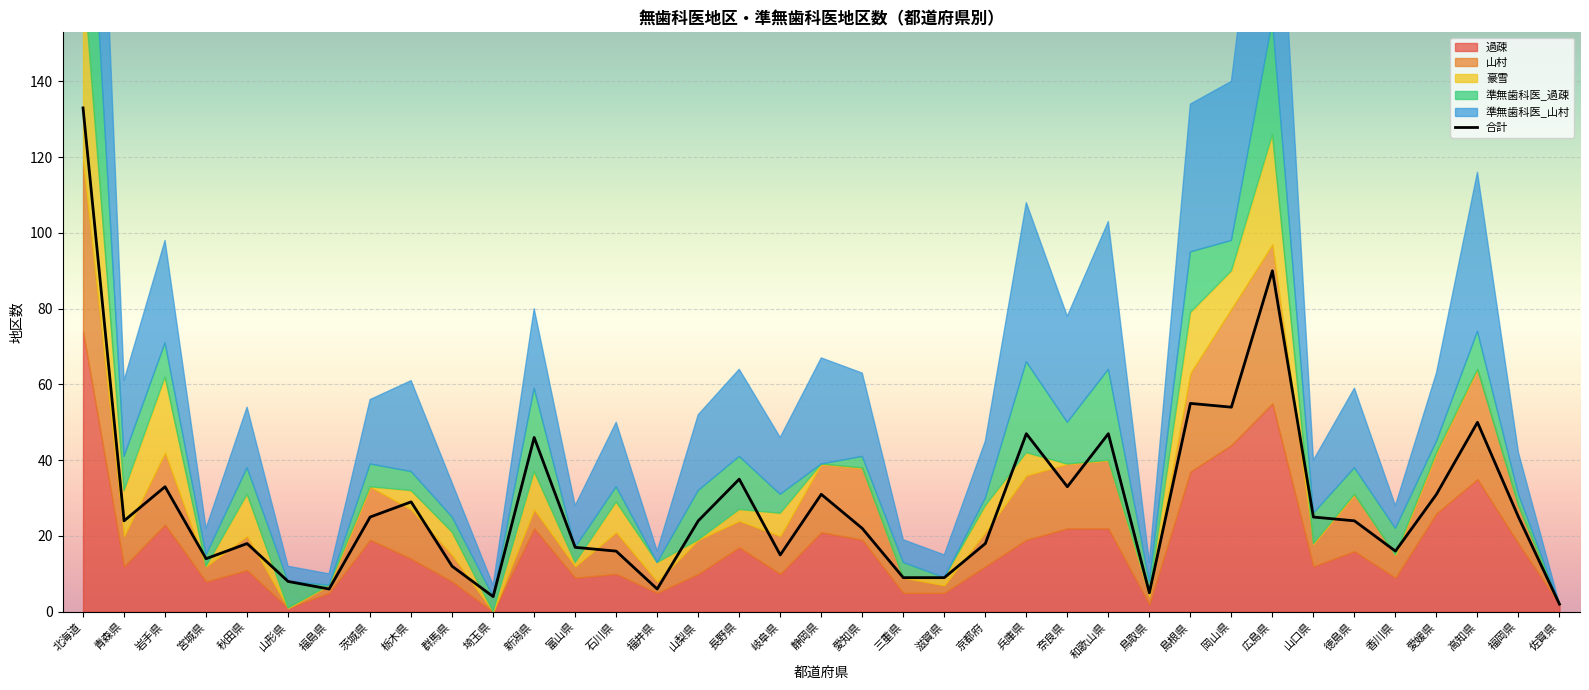

What position from the left is 兵庫県?

24